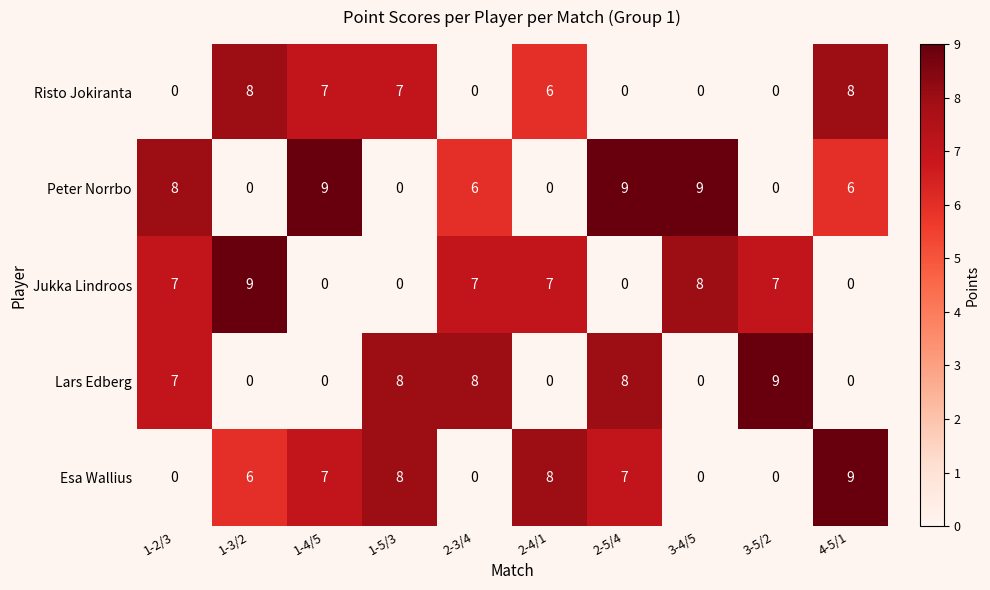

At how many categories does at least one series exceed 6?

10